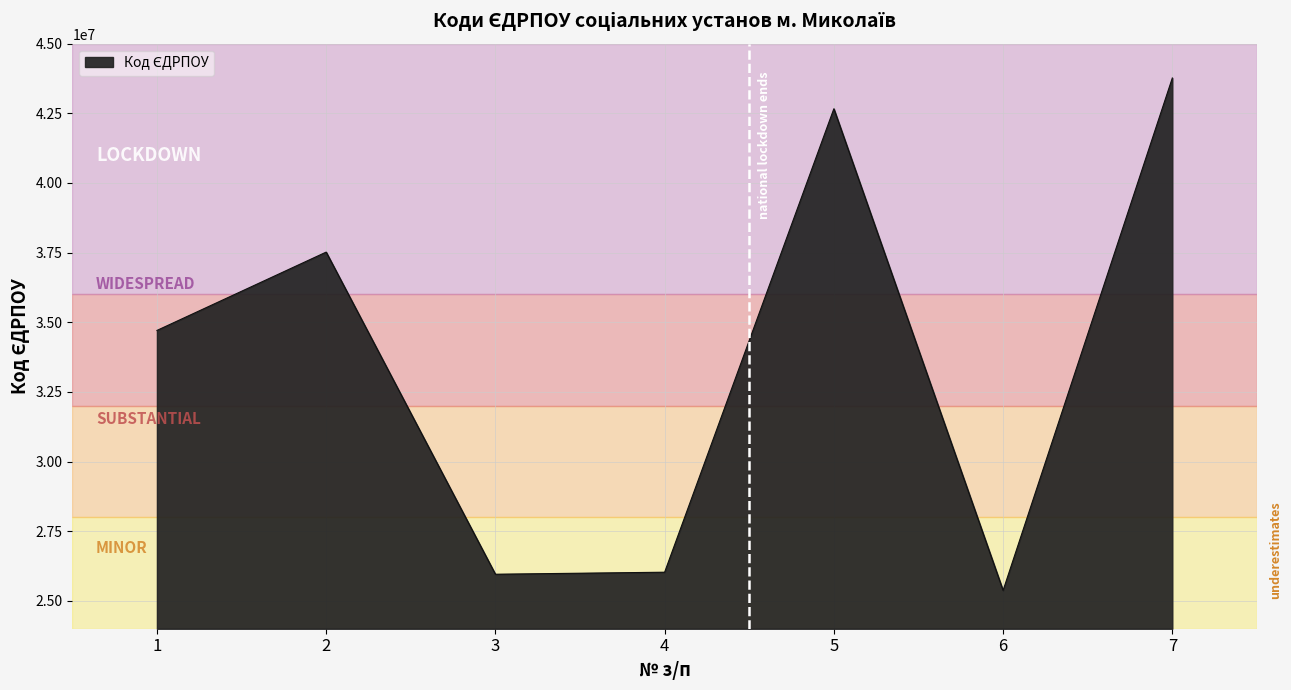

What is the greatest value displayed?

43767548